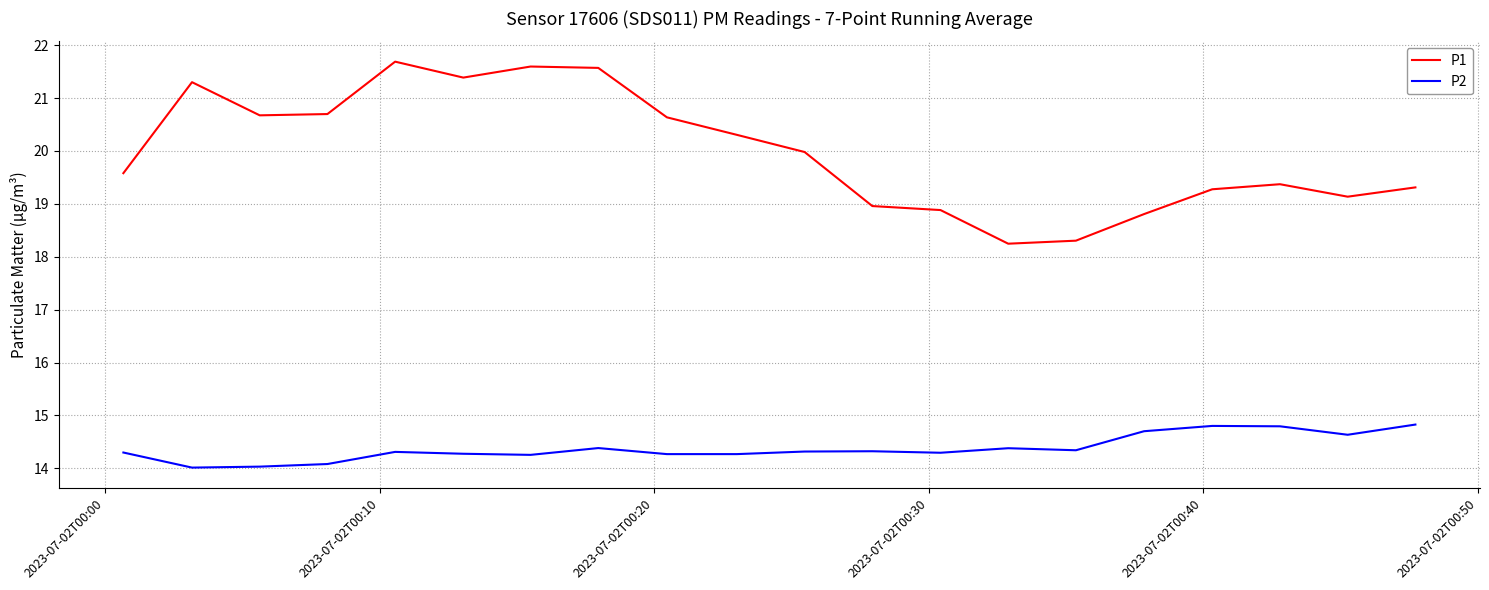

Which series has the largest total across all categories?

P1